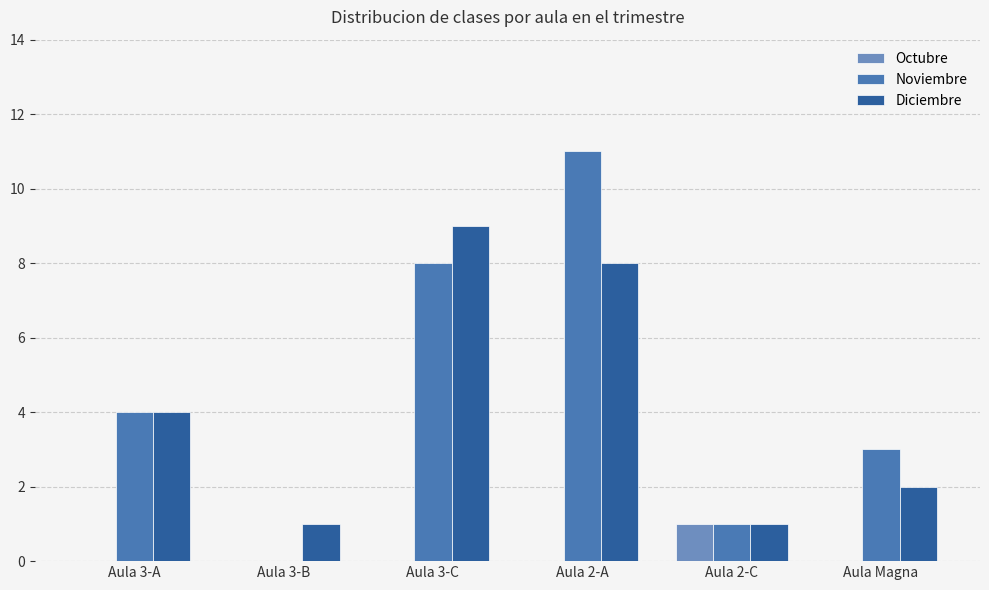

At which category does the chart reach its peak across all series?

Aula 2-A